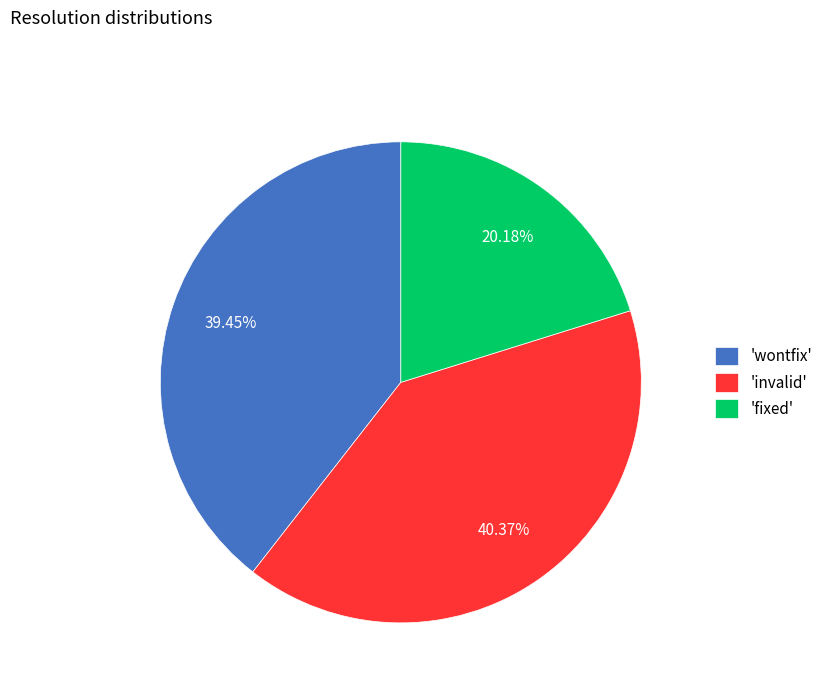

Rank the categories by value from lowest to highest.

'fixed', 'wontfix', 'invalid'